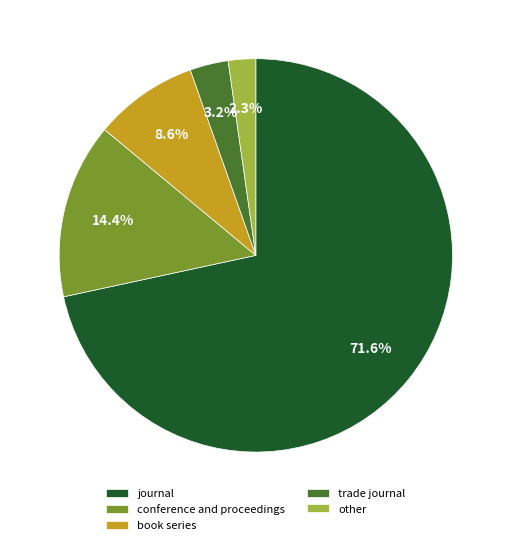

Which has a higher value, book series or journal?

journal